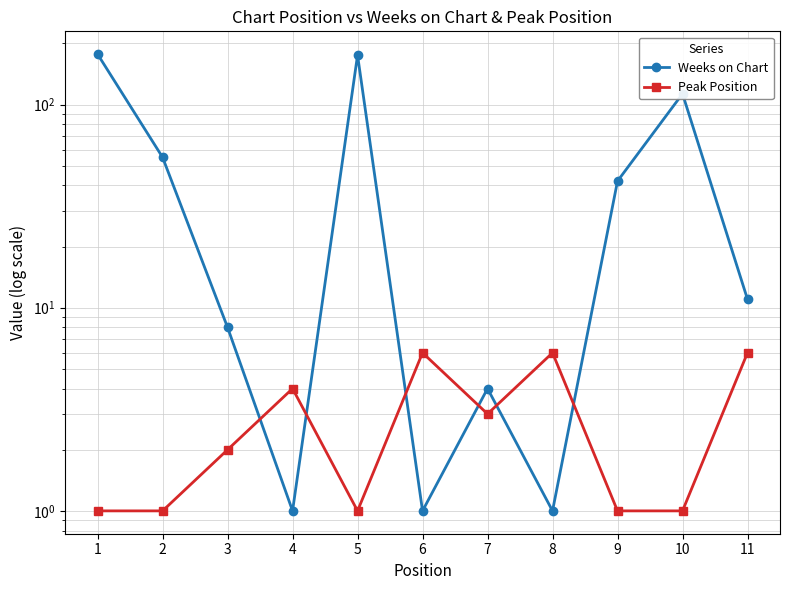

What is the difference between the Weeks on Chart values at 3 and 8?

7